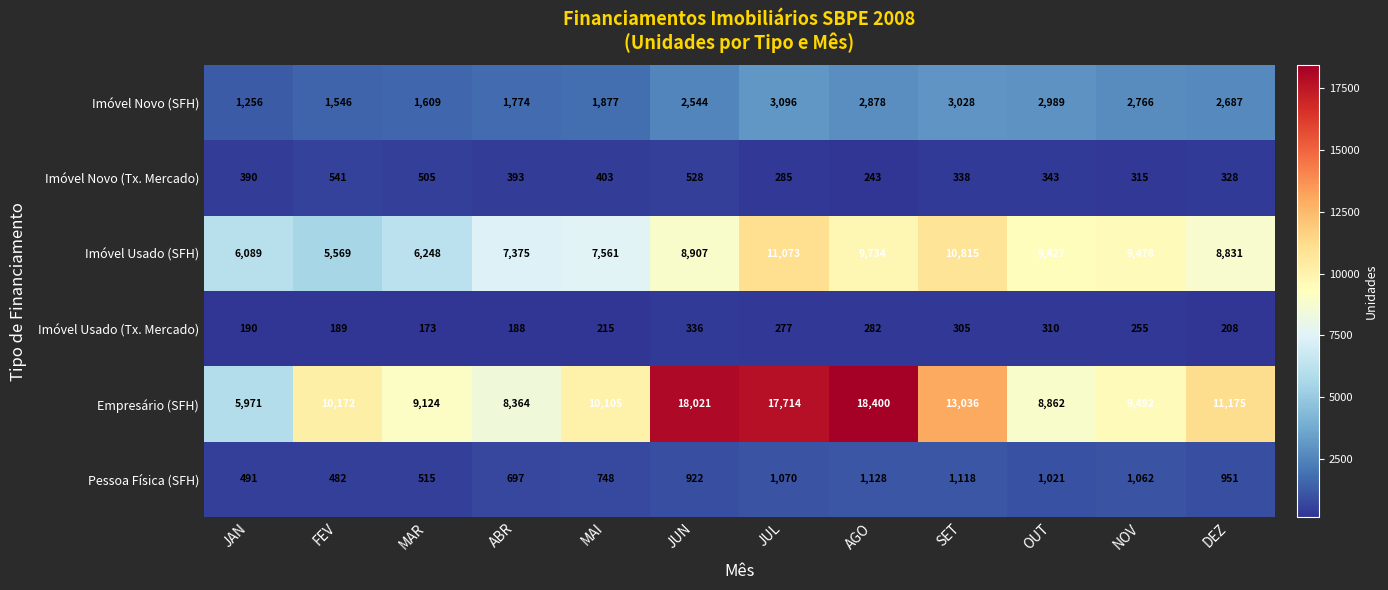

What is the sum of all Empresário (SFH) values?

140436